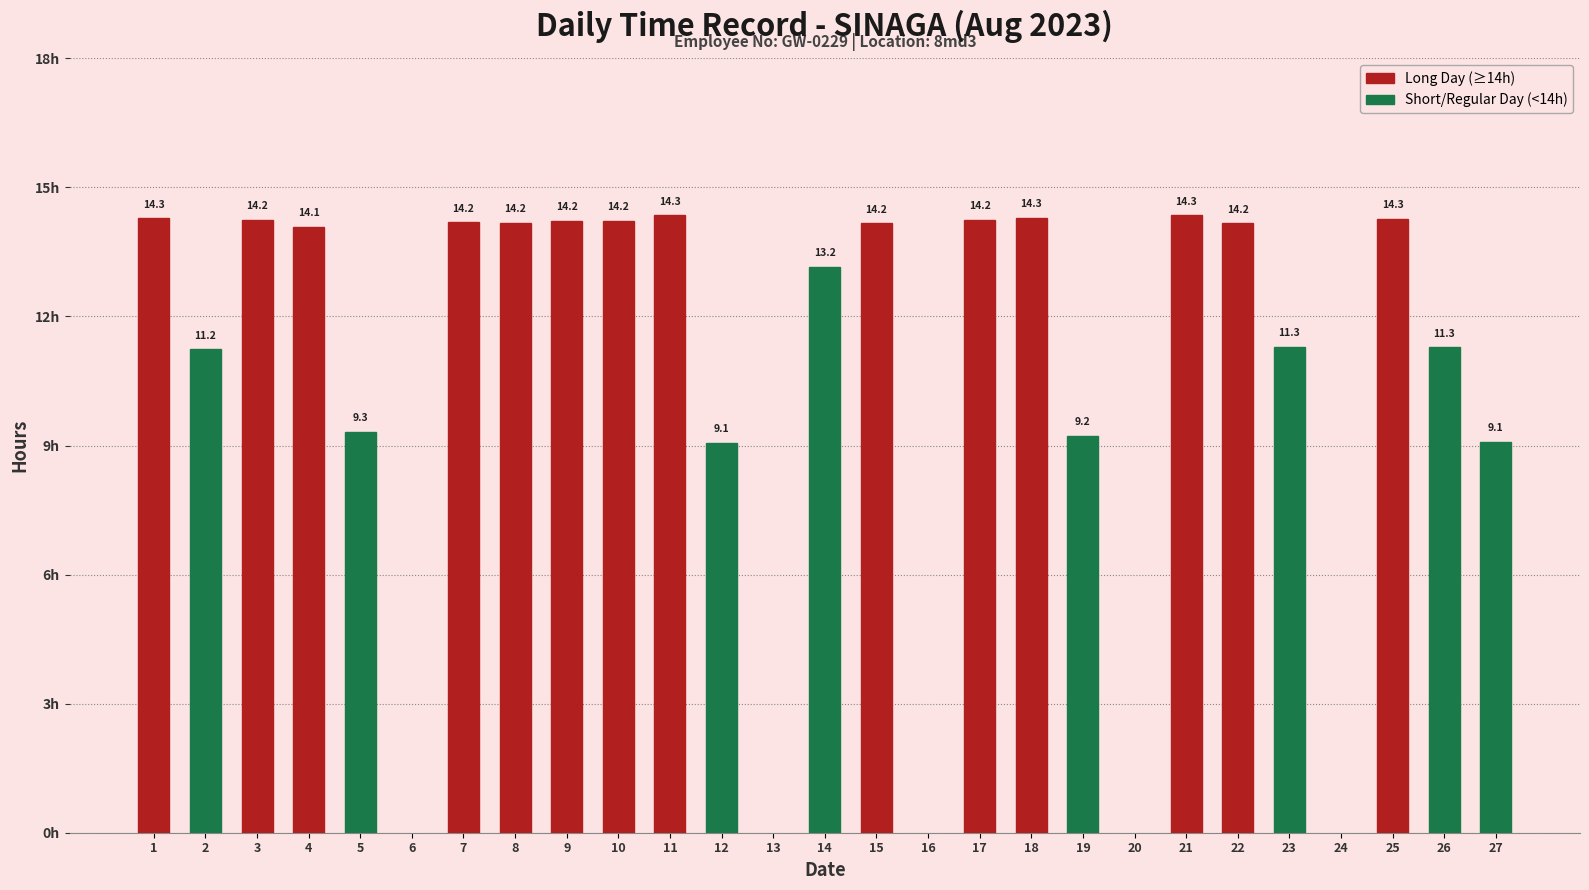

What is the approximate value at 7?

14.2